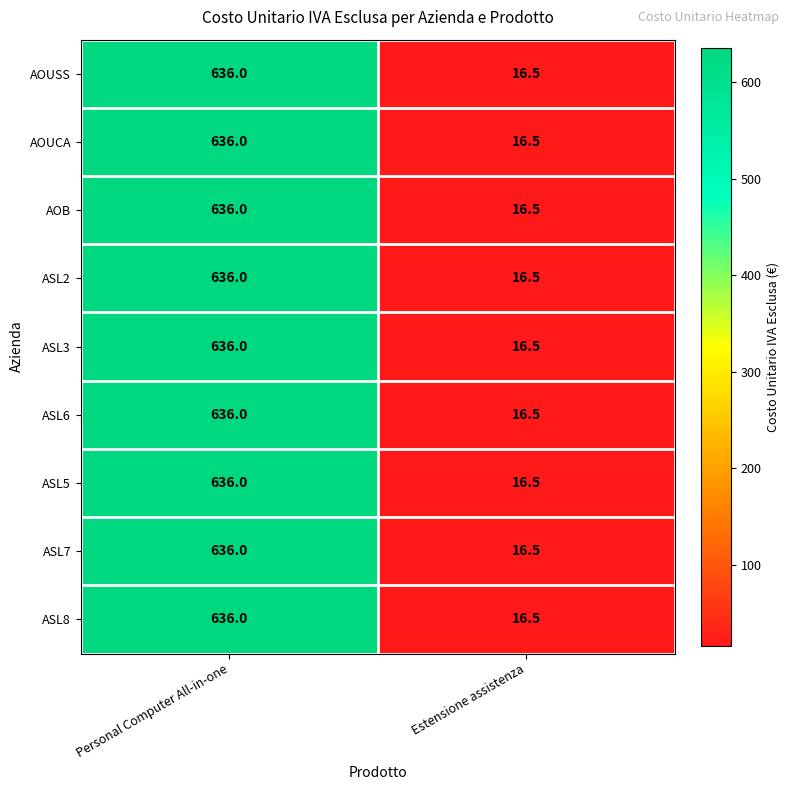

At which category is the sum across all series the highest?

Personal Computer All-in-one